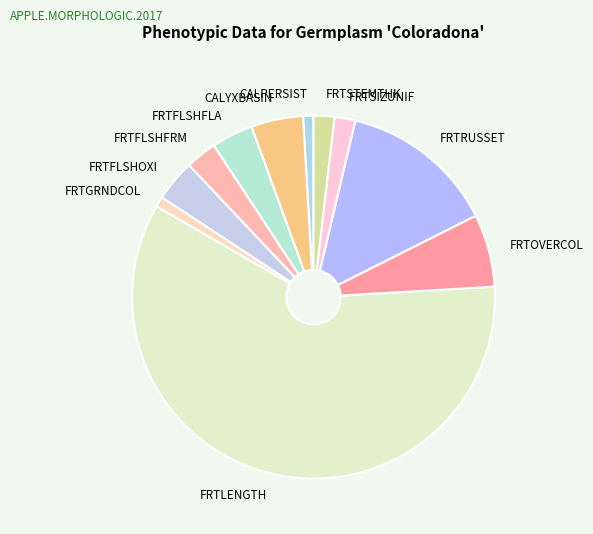

Combined, do FRTSTEMTHK and FRTGRNDCOL account for over 50%?

No